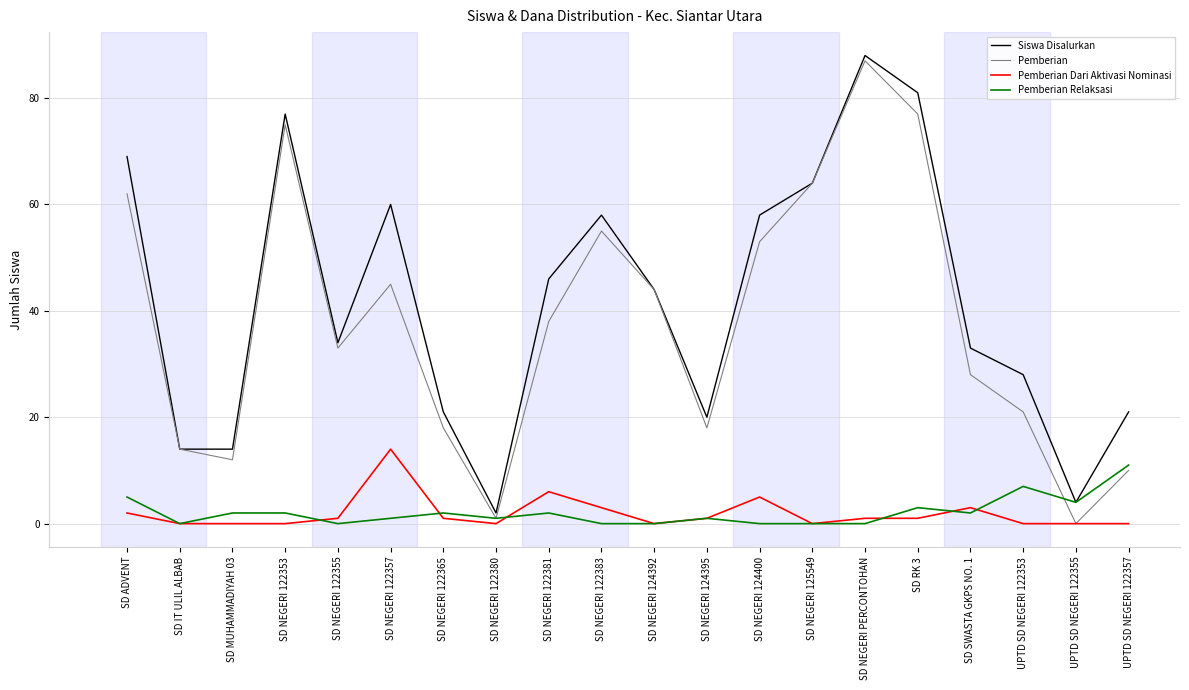

Between SD NEGERI 124395 and SD NEGERI PERCONTOHAN, which series saw the biggest shift?

Pemberian